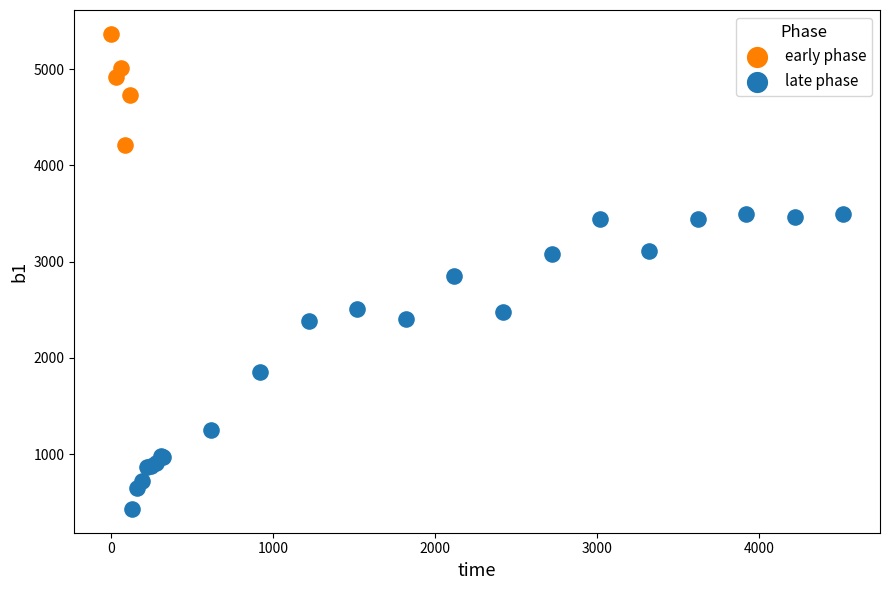

Which series contains the highest Y value?

early phase